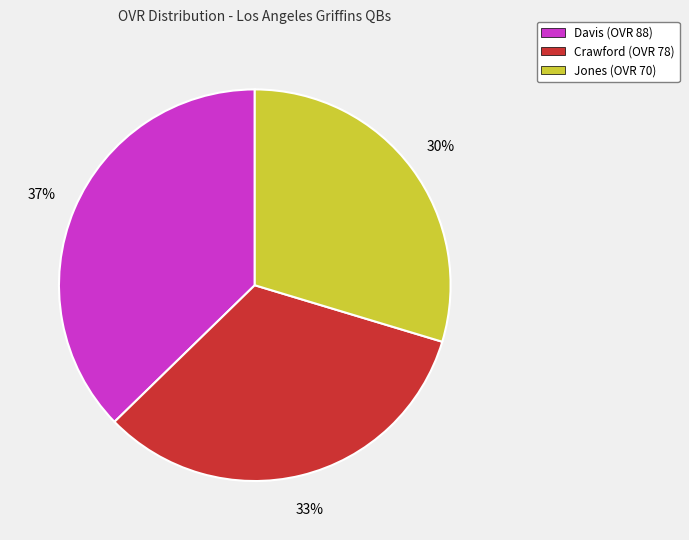

What is the ratio of the value at Crawford (OVR 78) to the value at Davis (OVR 88)?

0.9